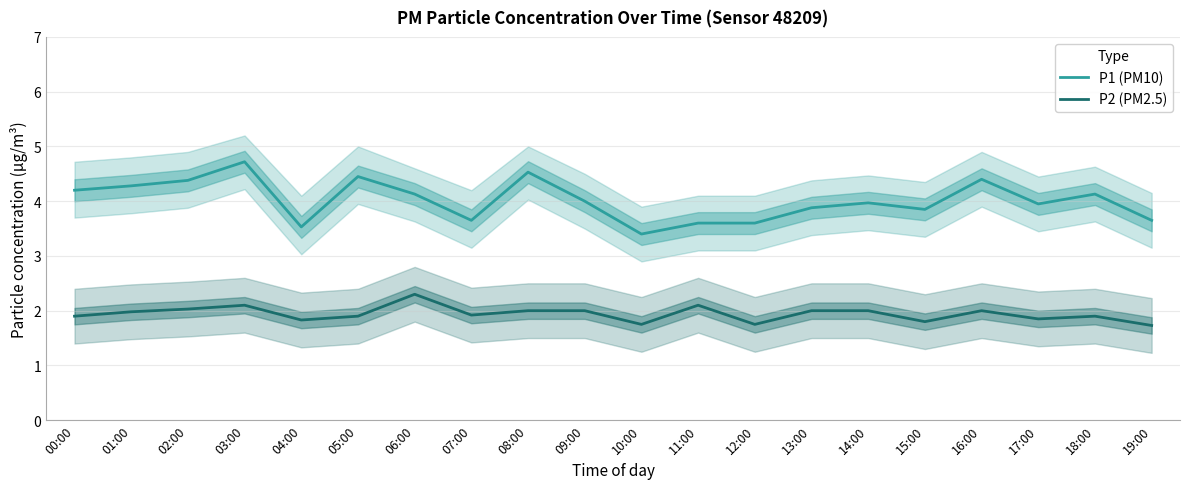

How many categories are shown in the chart?

20